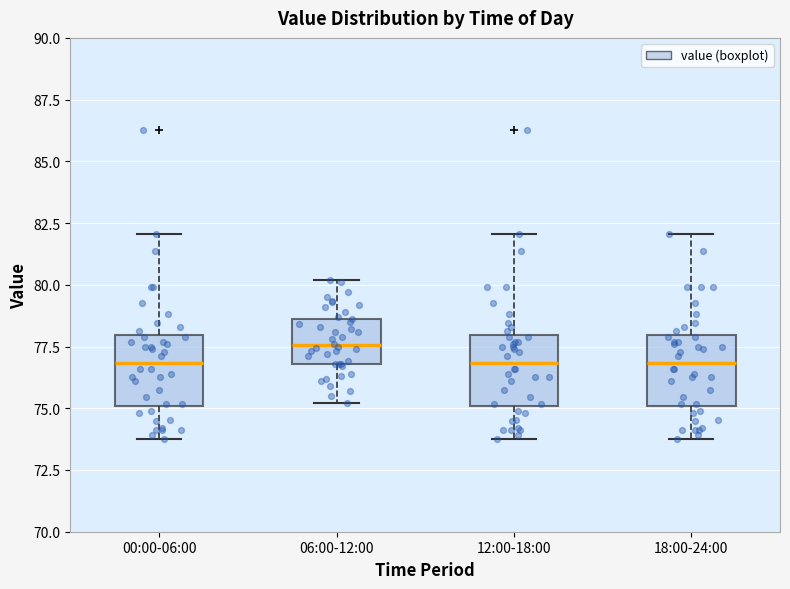

Reading left to right, transcribe this box plot: for each box, give where its median line is, the range the box spans, and where its two whiskers end, as read against the y-axis. The values are not printed on the chart, so give them approximately, as read against the axis.

00:00-06:00: median 77.0, box 75.0 to 78.0, whiskers 74.0 to 82.0
06:00-12:00: median 77.5, box 77.0 to 78.5, whiskers 75.0 to 80.0
12:00-18:00: median 77.0, box 75.0 to 78.0, whiskers 74.0 to 82.0
18:00-24:00: median 77.0, box 75.0 to 78.0, whiskers 74.0 to 82.0